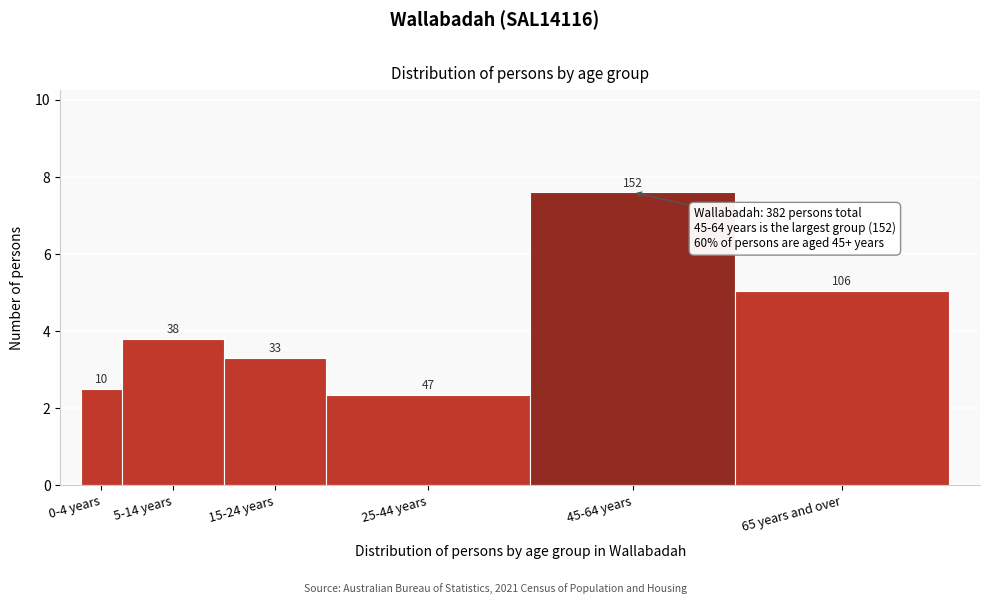

Are the bars horizontal?

No